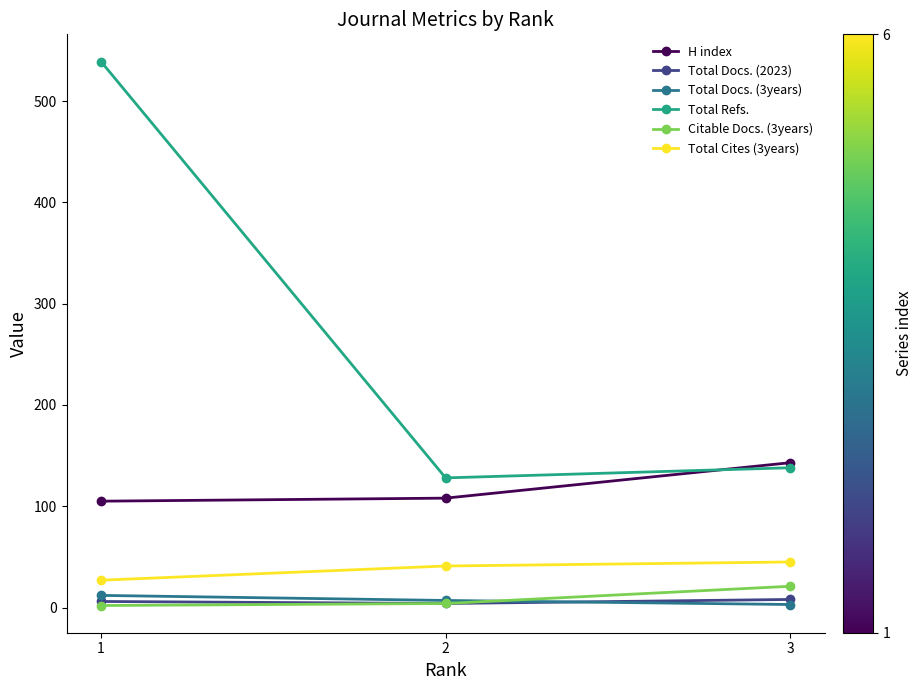

Between 2 and 3, which series saw the biggest shift?

H index